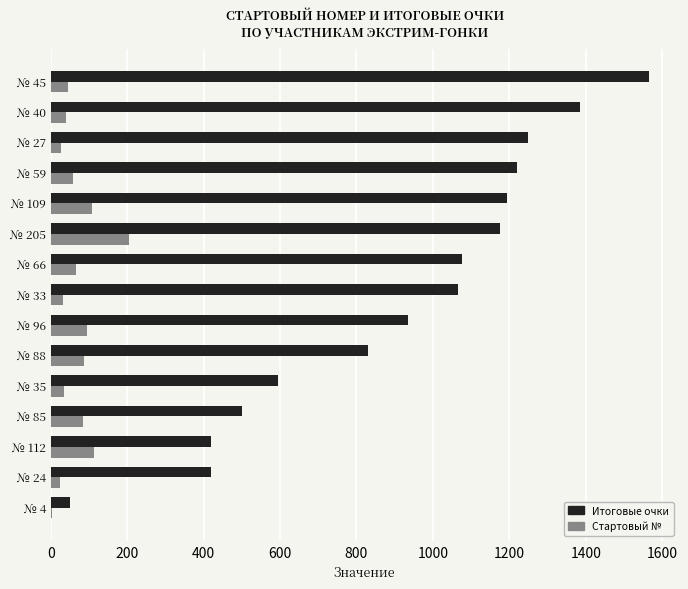

True or false: Стартовый № has a value of 109 at № 109.

True